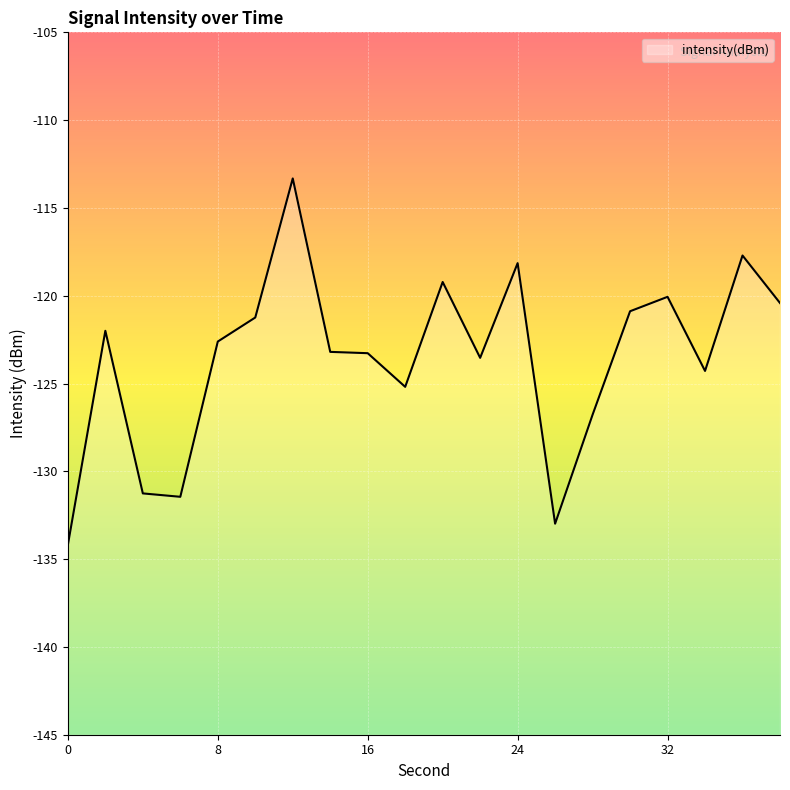

Reading left to right, what are all the values shown in this chart?

-134.2	-122.0	-131.3	-131.5	-122.6	-121.2	-113.3	-123.2	-123.3	-125.2	-119.2	-123.5	-118.1	-133.0	-126.8	-120.9	-120.1	-124.3	-117.7	-120.4